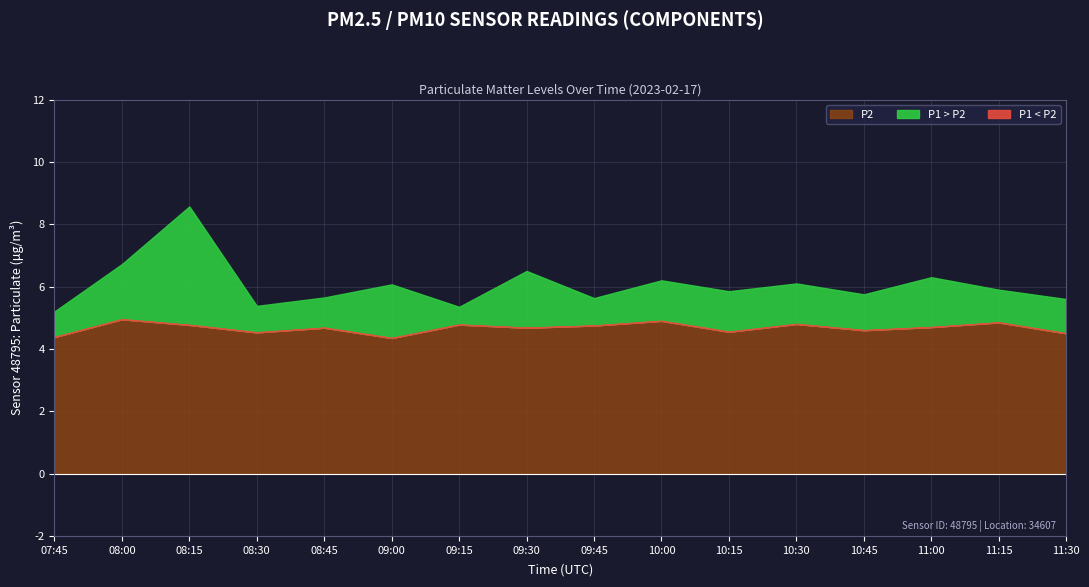

List the labels in order of P2 value, largest first.

08:00, 10:00, 11:15, 10:30, 09:15, 08:15, 09:45, 11:00, 08:45, 09:30, 10:45, 10:15, 08:30, 11:30, 07:45, 09:00